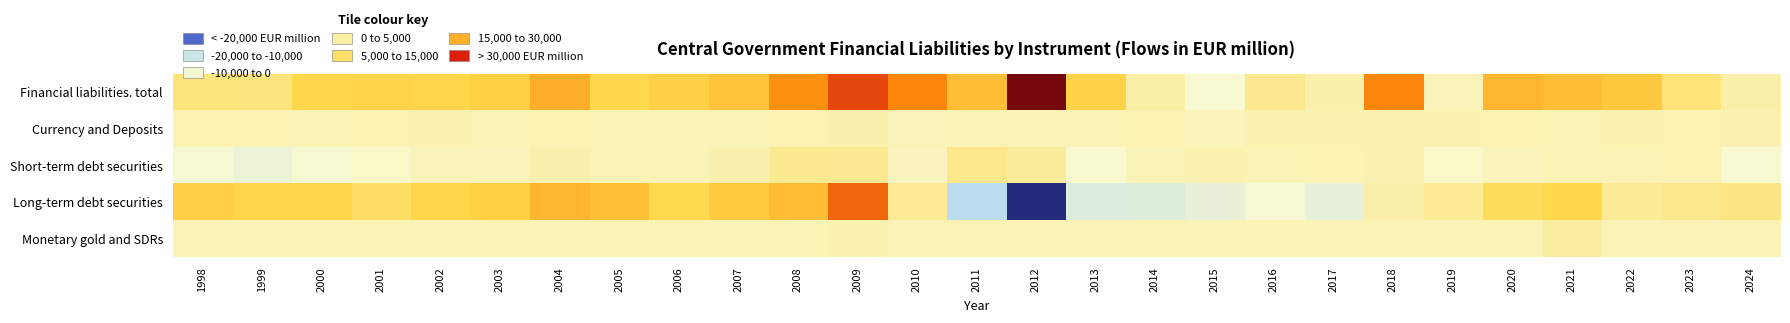

What is the total value across all series at 2023?

13818.4